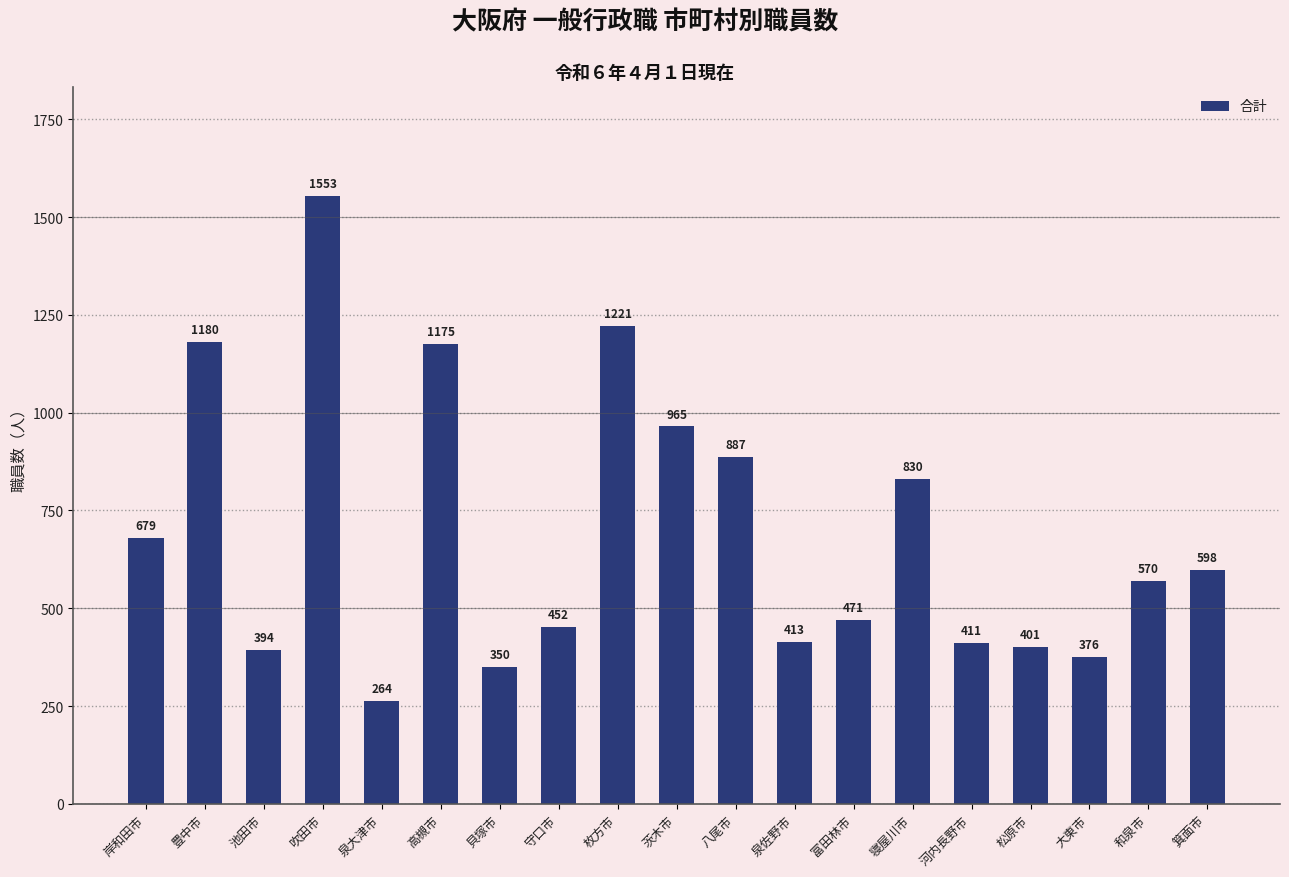

Which label corresponds to the largest value in the chart?

吹田市